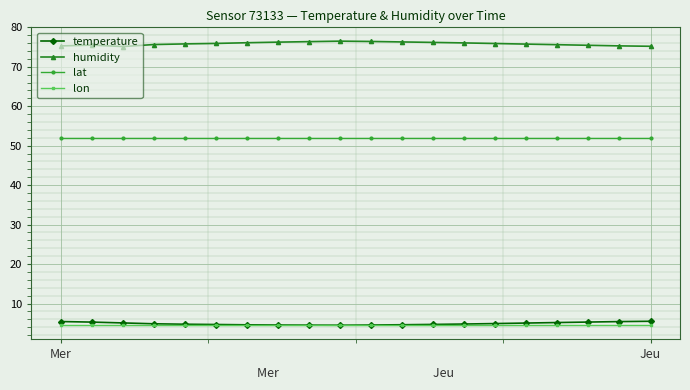

What is the value of the temperature point at the 10th from the left?

4.5